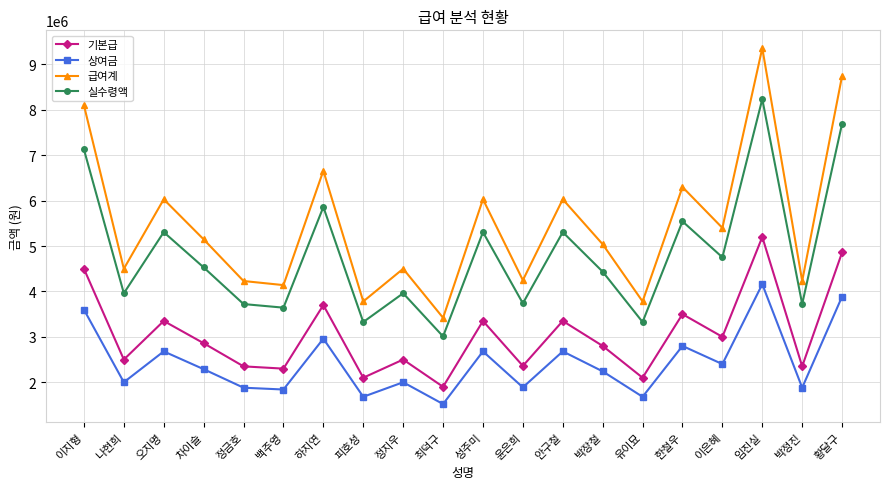

How many interior local valleys does the 상여금 series have?

8